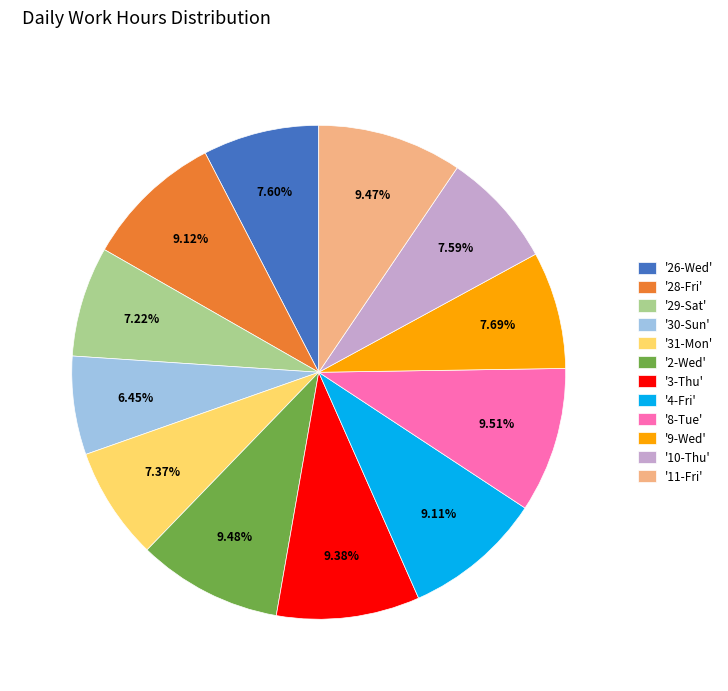

Does any single category account for the majority?

No